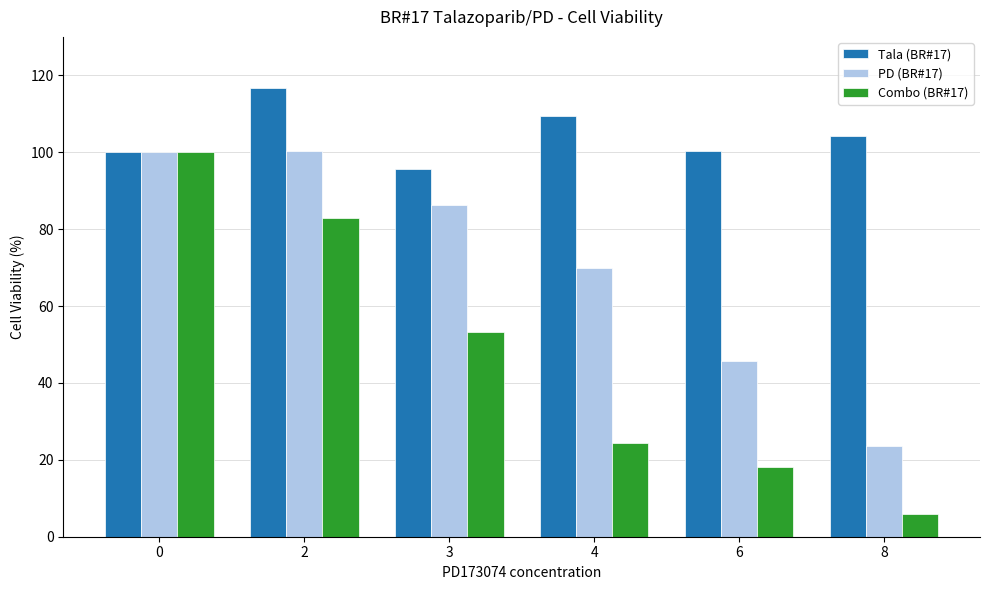

What is the total value across all series at 2?

300.0